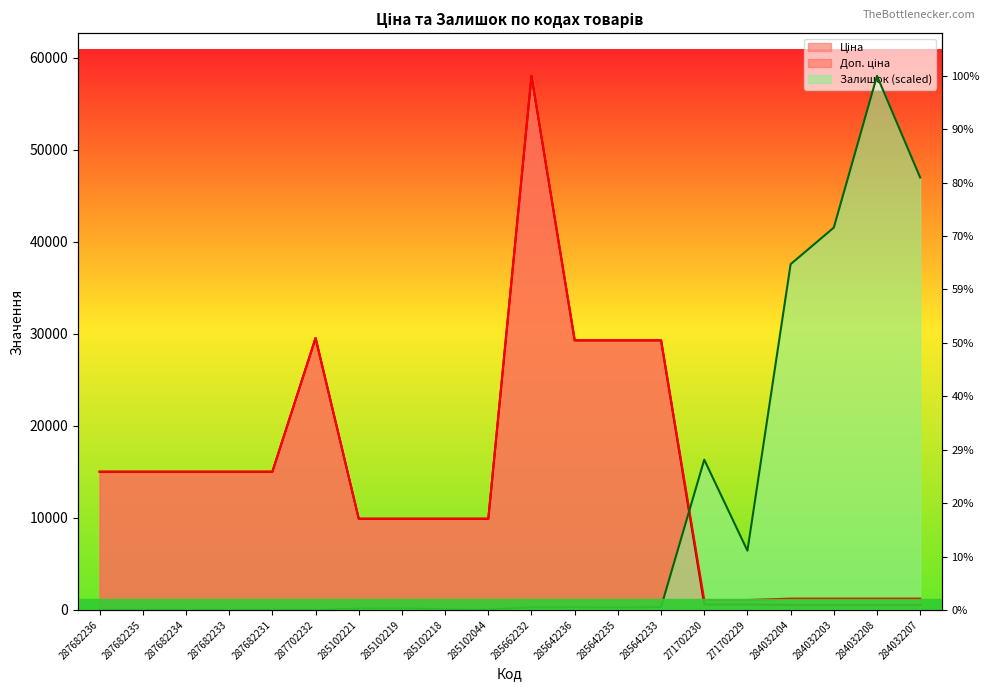

How many values in the Залишок series exceed 260?

10